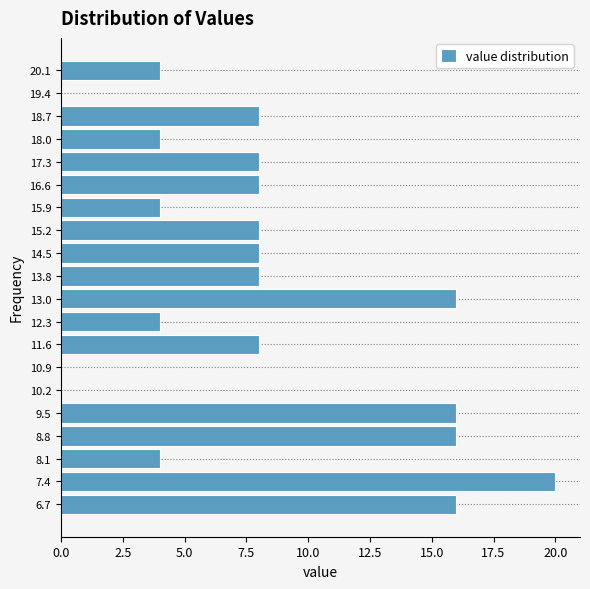

Which range on the y-axis has the longest bar?

7.01 to 7.72